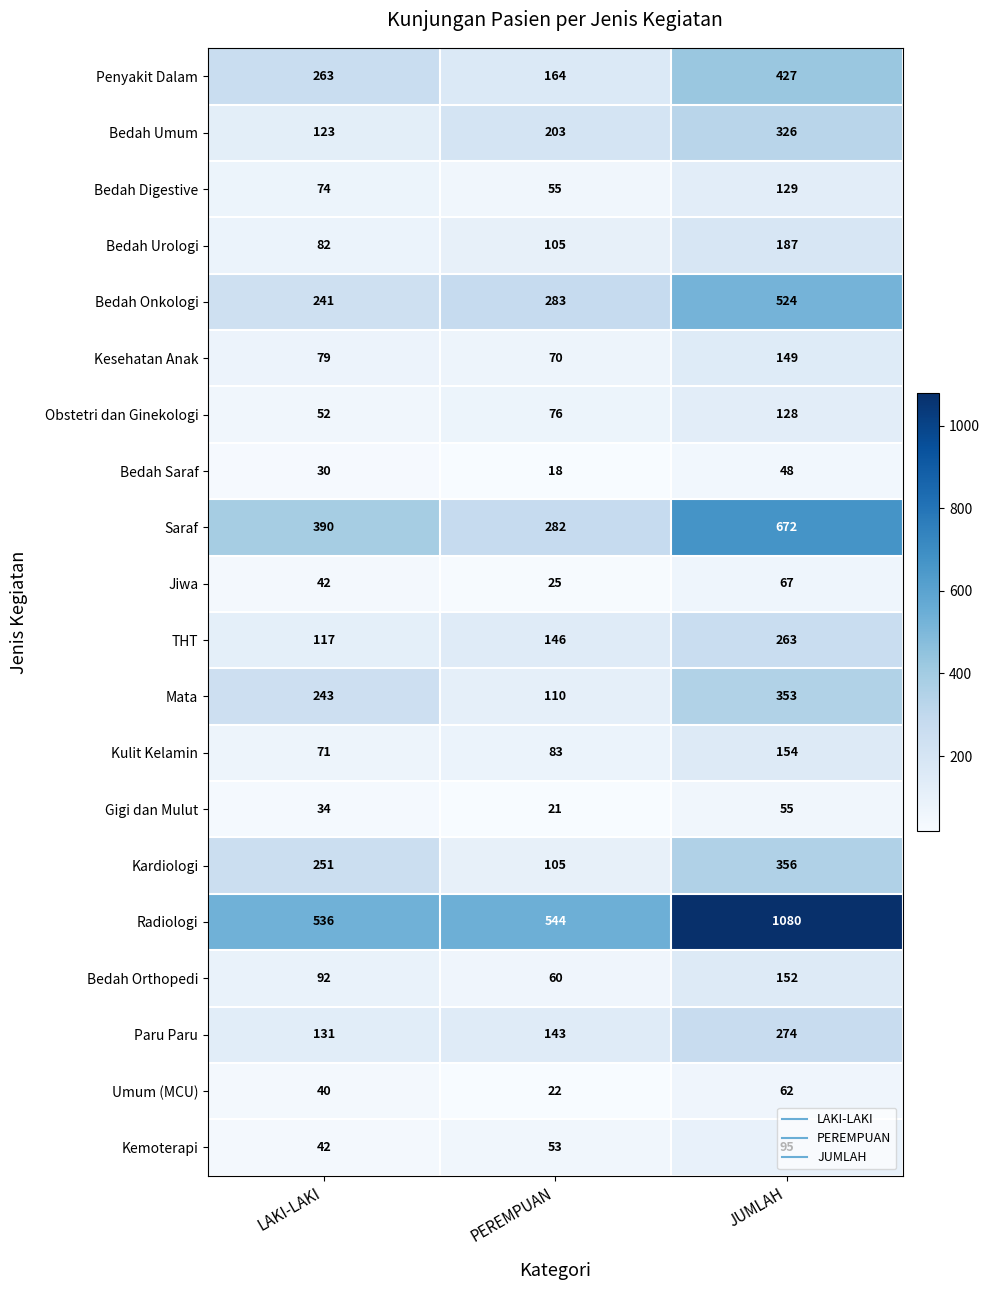

Rank the categories by Bedah Urologi value from highest to lowest.

JUMLAH, PEREMPUAN, LAKI-LAKI